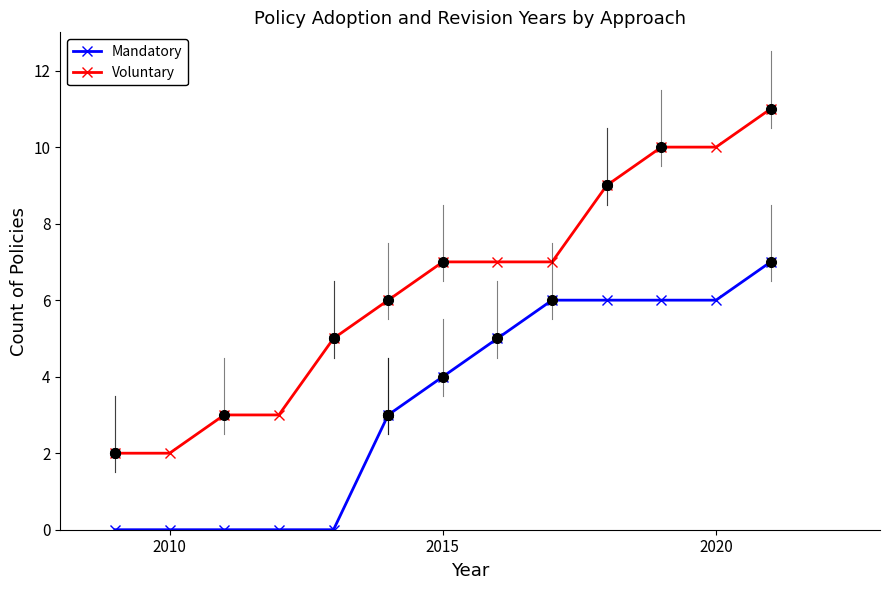

Reading right to left, transcribe all the data shown in this chart.

Mandatory: 7	6	6	6	6	5	4	3	0	0	0	0	0
Voluntary: 11	10	10	9	7	7	7	6	5	3	3	2	2